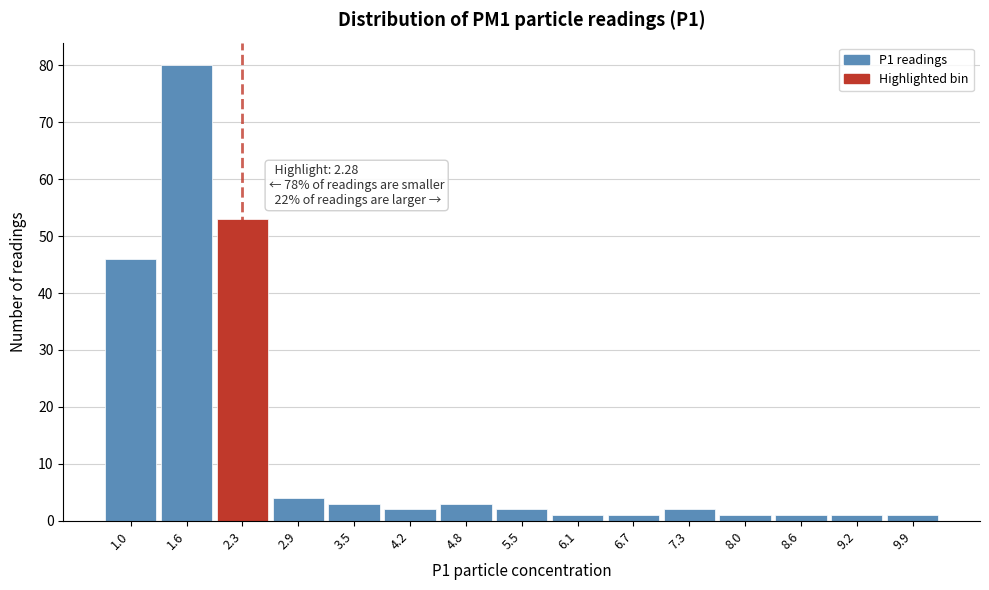

Over which range of the x-axis is the bar tallest?

1.3 to 2.0